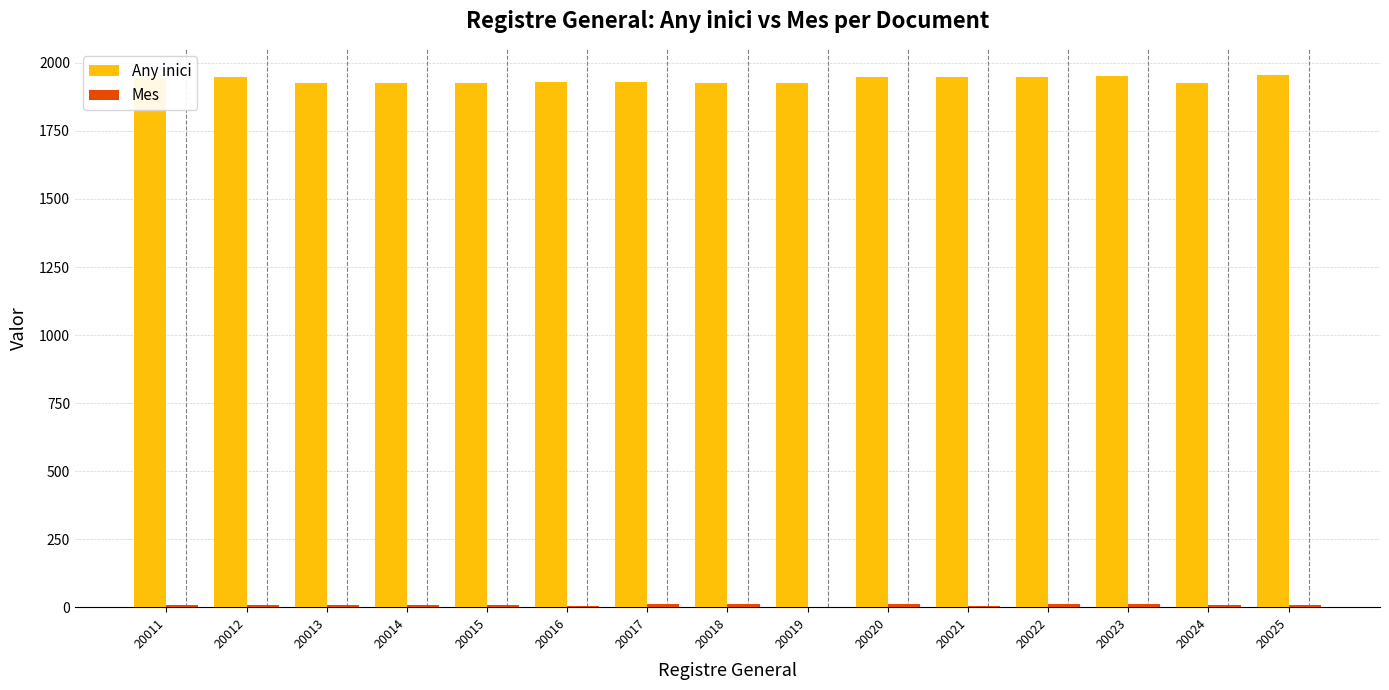

Which series has the largest total across all categories?

Any inici